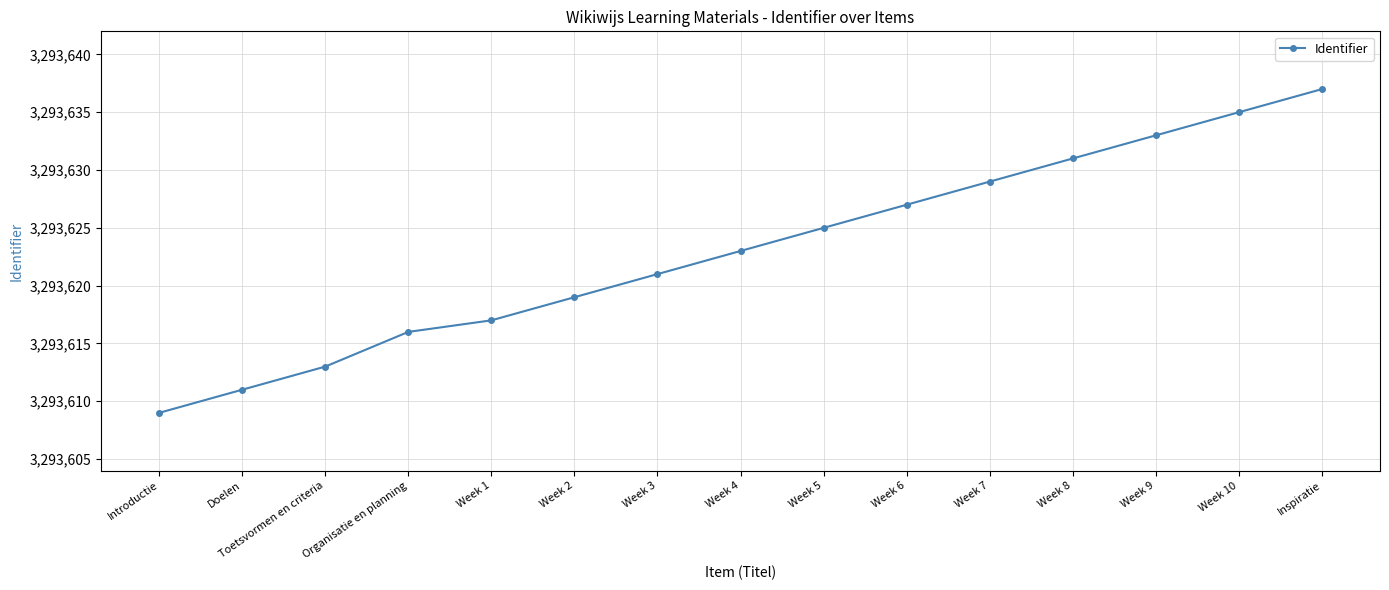

Does the chart display data point markers on the line(s)?

Yes